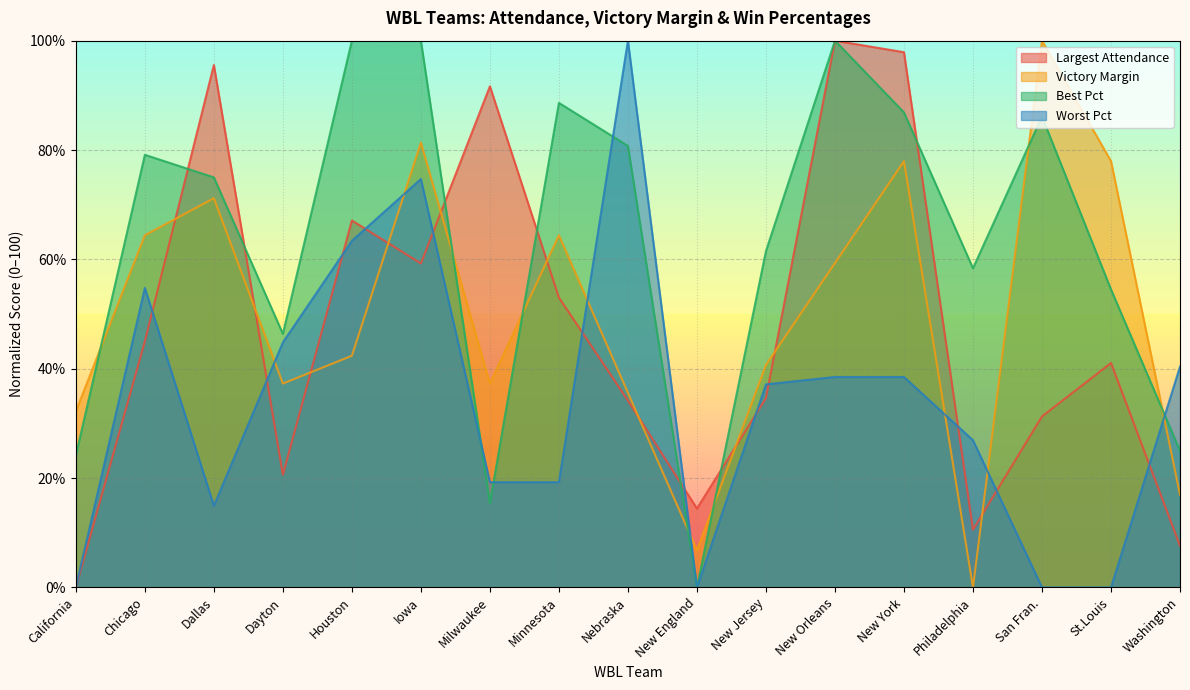

List the series in order of their peak value, lowest first.

Largest Attendance, Victory Margin, Best Pct, Worst Pct